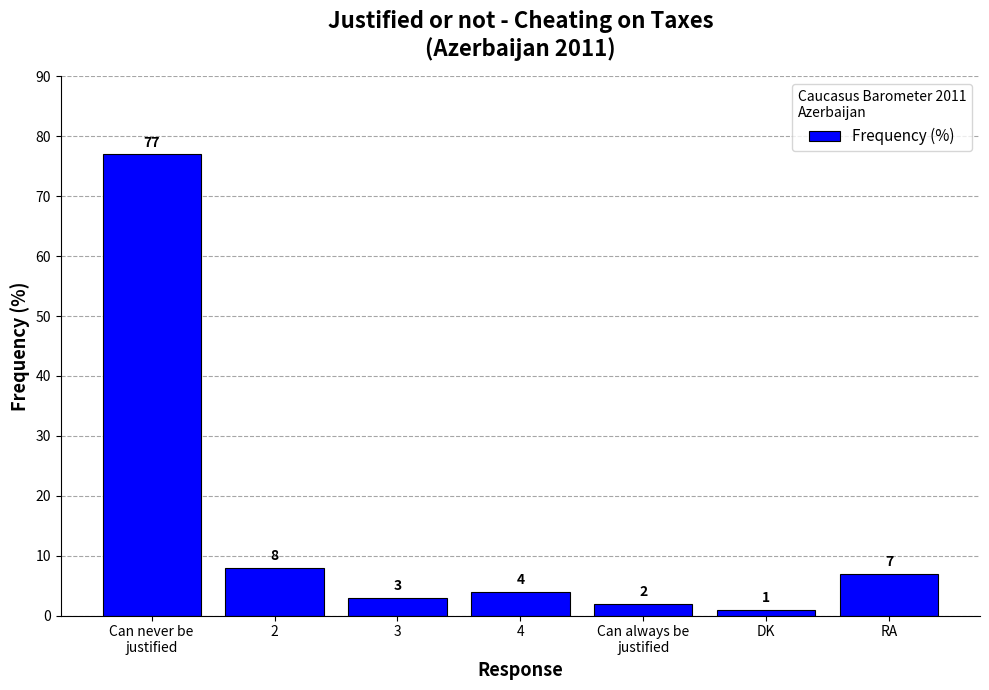

List the labels in order of value, smallest first.

DK, Can always be
justified, 3, 4, RA, 2, Can never be
justified